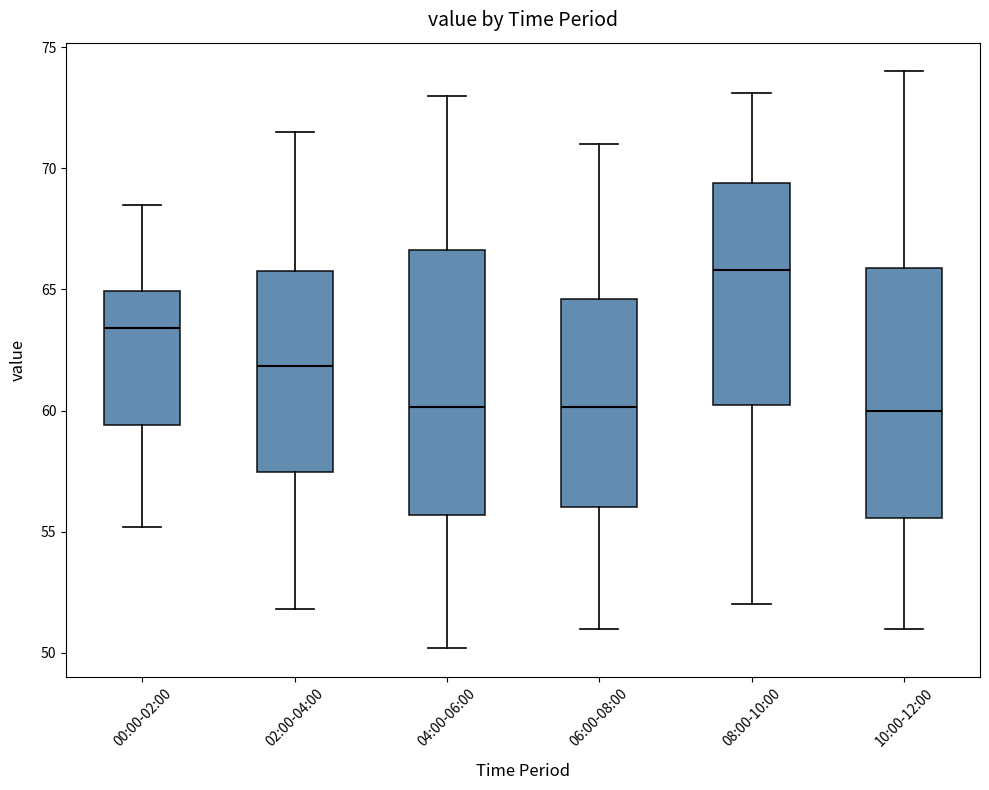

Which box is the tallest, from its lower edge to its upper edge?

04:00-06:00